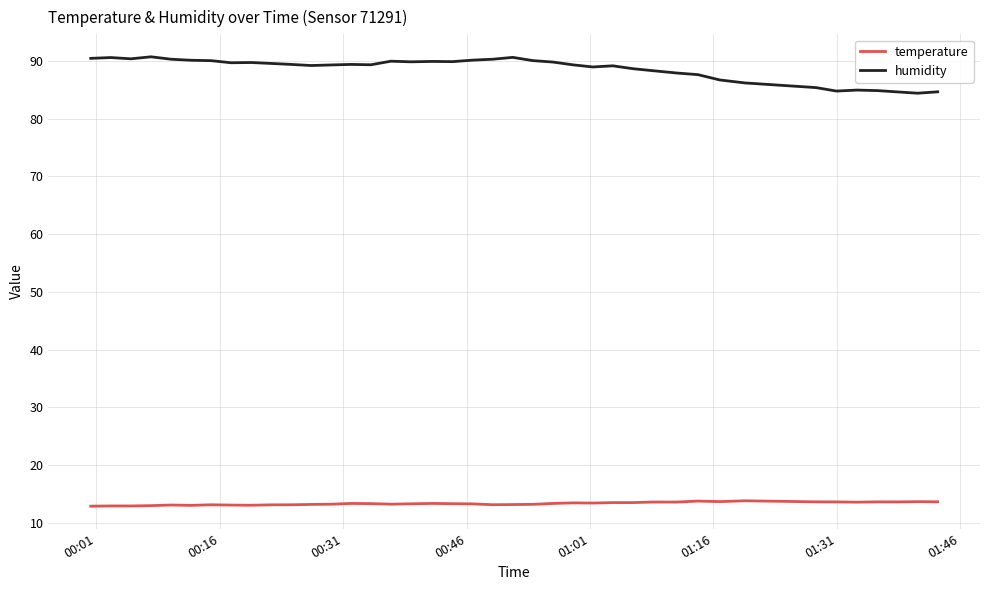

Rank the series by their average value, from lowest to highest.

temperature, humidity